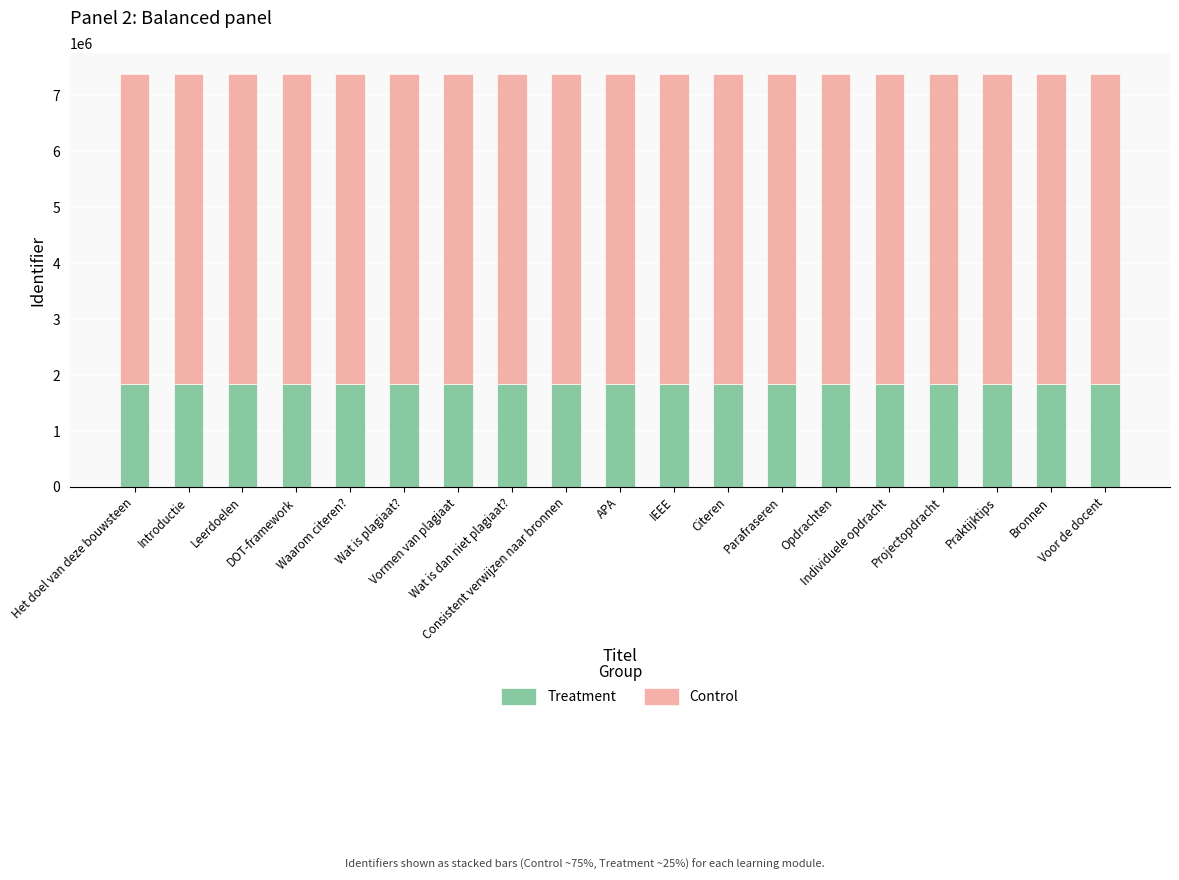

True or false: Control has a value of 8721789 at Bronnen.

False